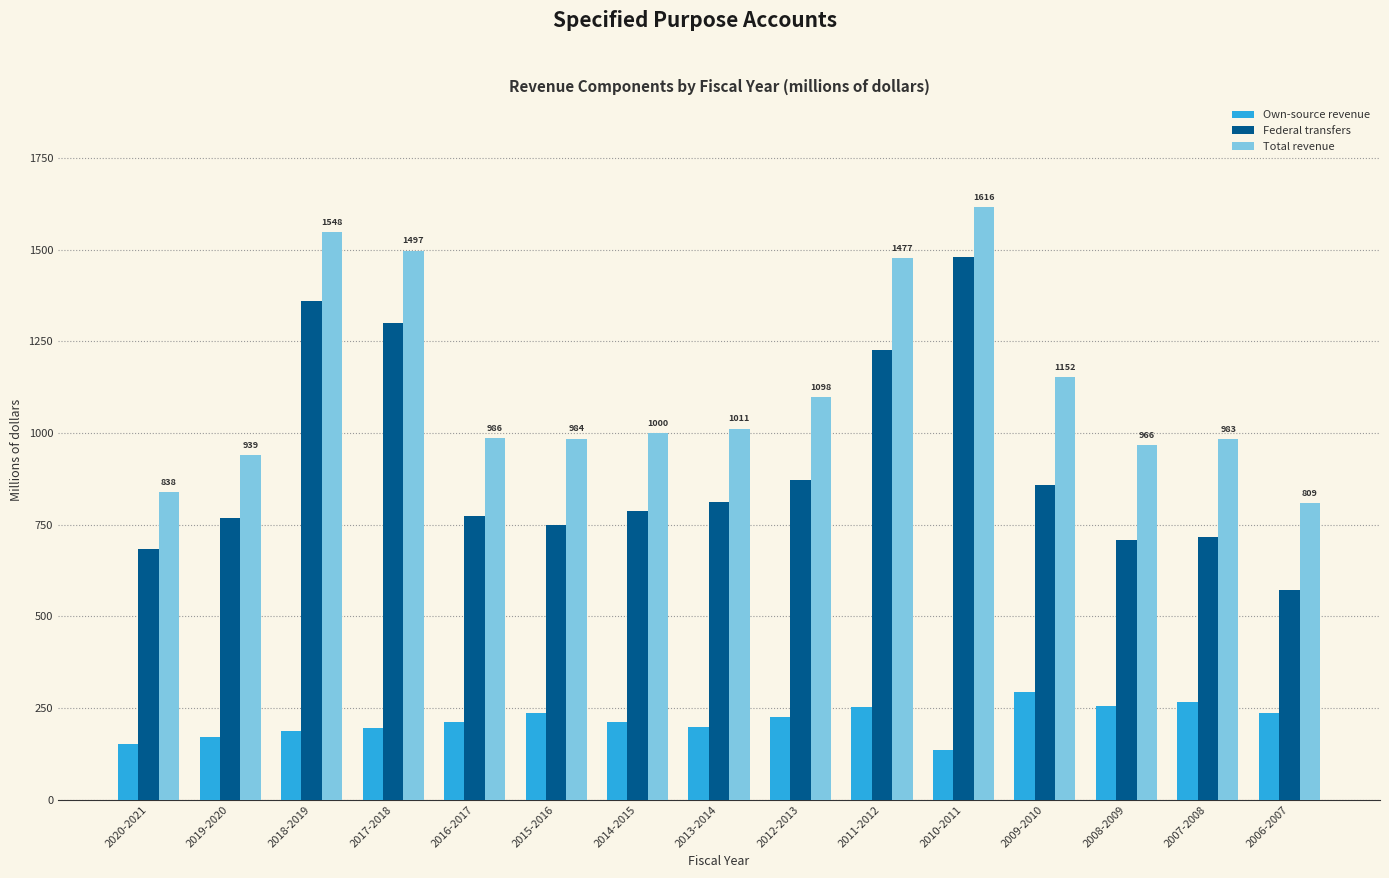

What are all the series names shown in the legend?

Own-source revenue, Federal transfers, Total revenue